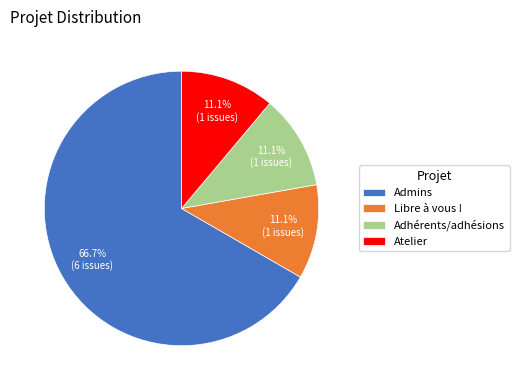

To the nearest percent, what is the difference between the Libre à vous ! and Admins slice percentages?

56%